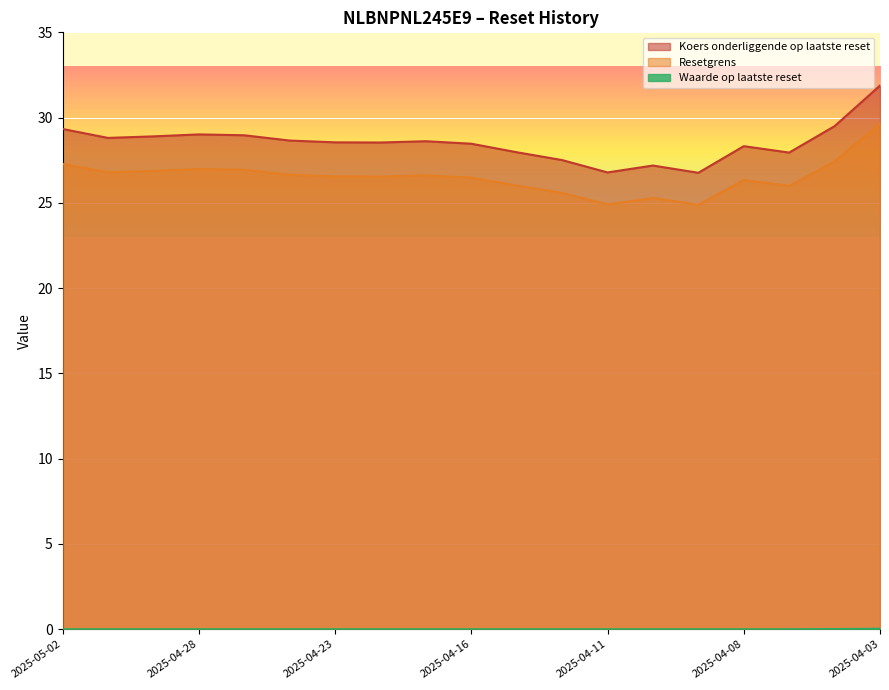

How many series are shown in this chart?

3